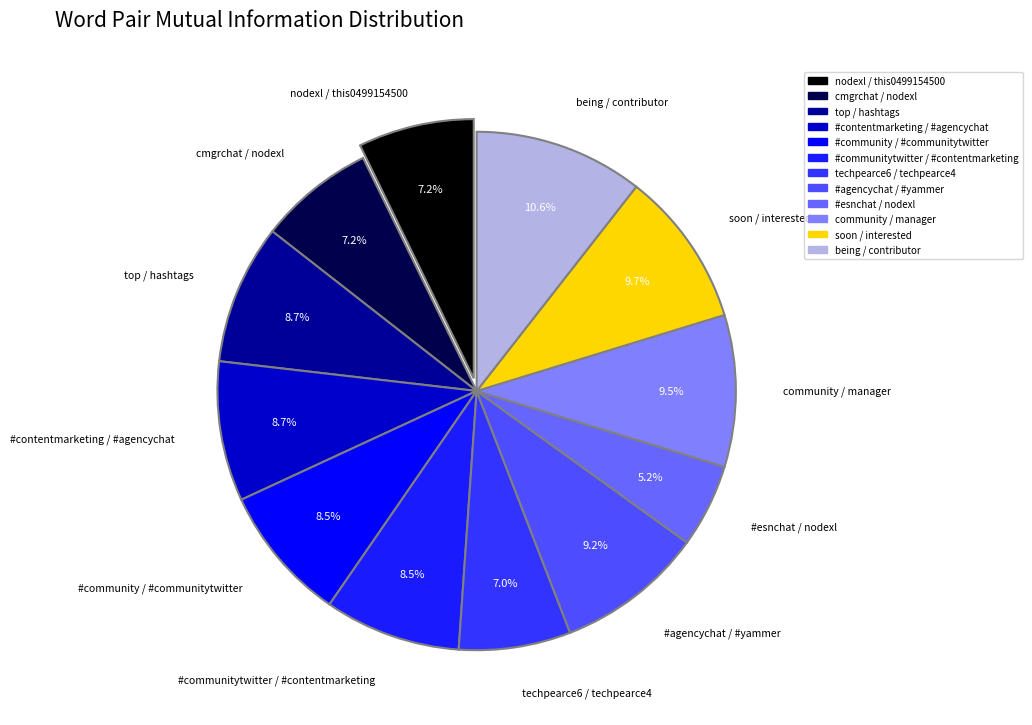

What is the ratio of the value at #communitytwitter / #contentmarketing to the value at nodexl / this0499154500?

1.2